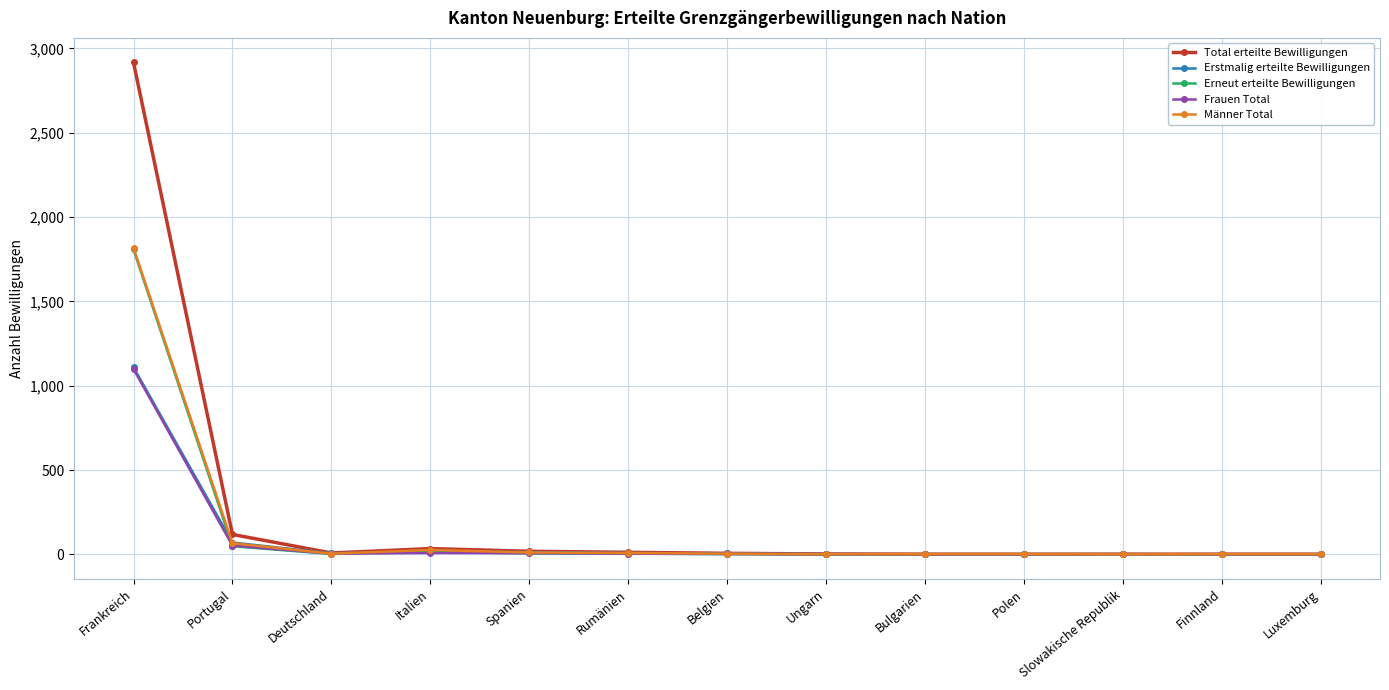

At which label does Erneut erteilte Bewilligungen reach its peak?

Frankreich